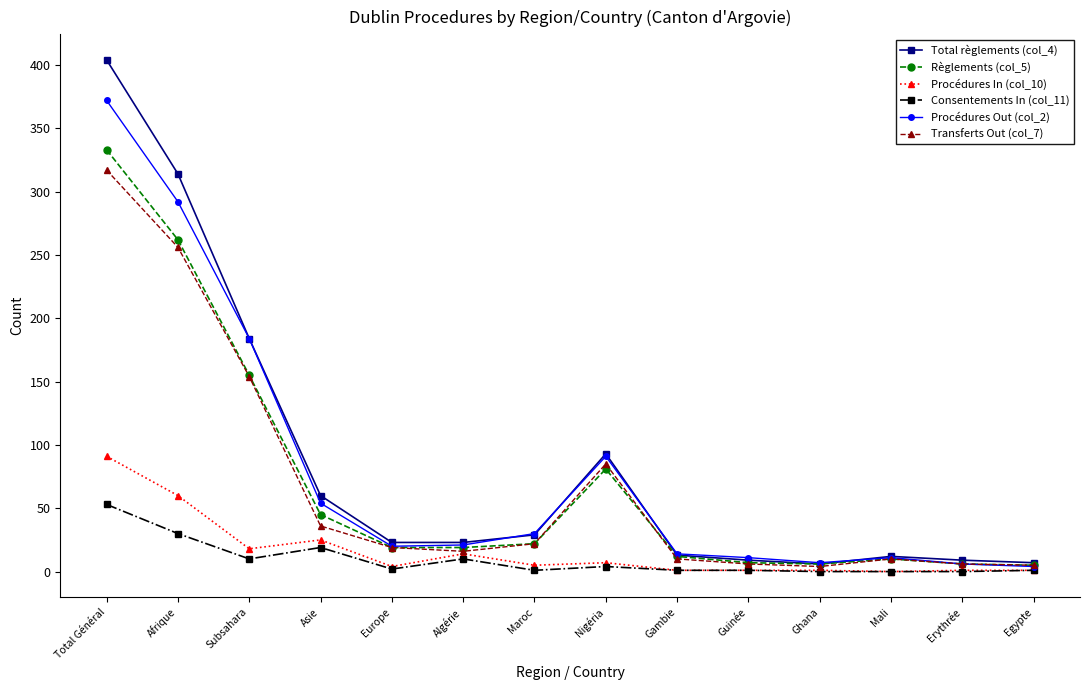

At which label does Consentements In (col_11) first exceed 2?

Total Général